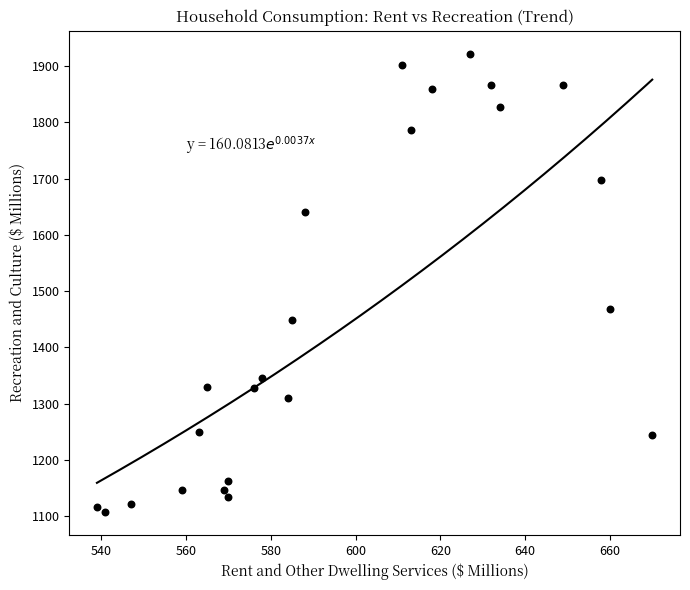

What is the range of Y values (max minus min)?

815